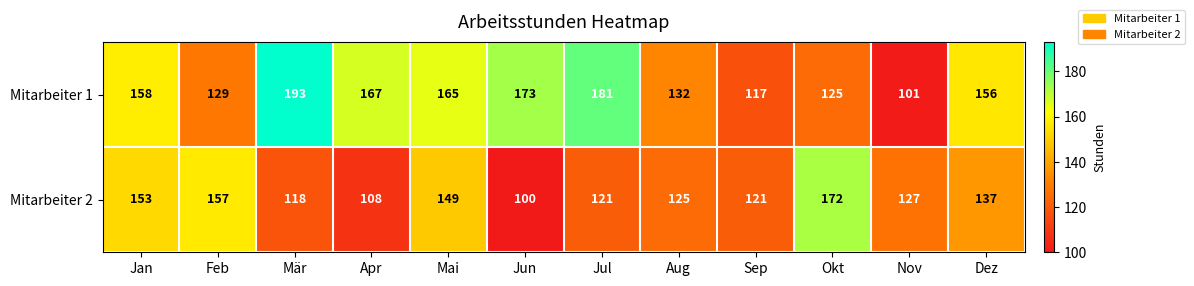

Count the number of categories in the chart.

12